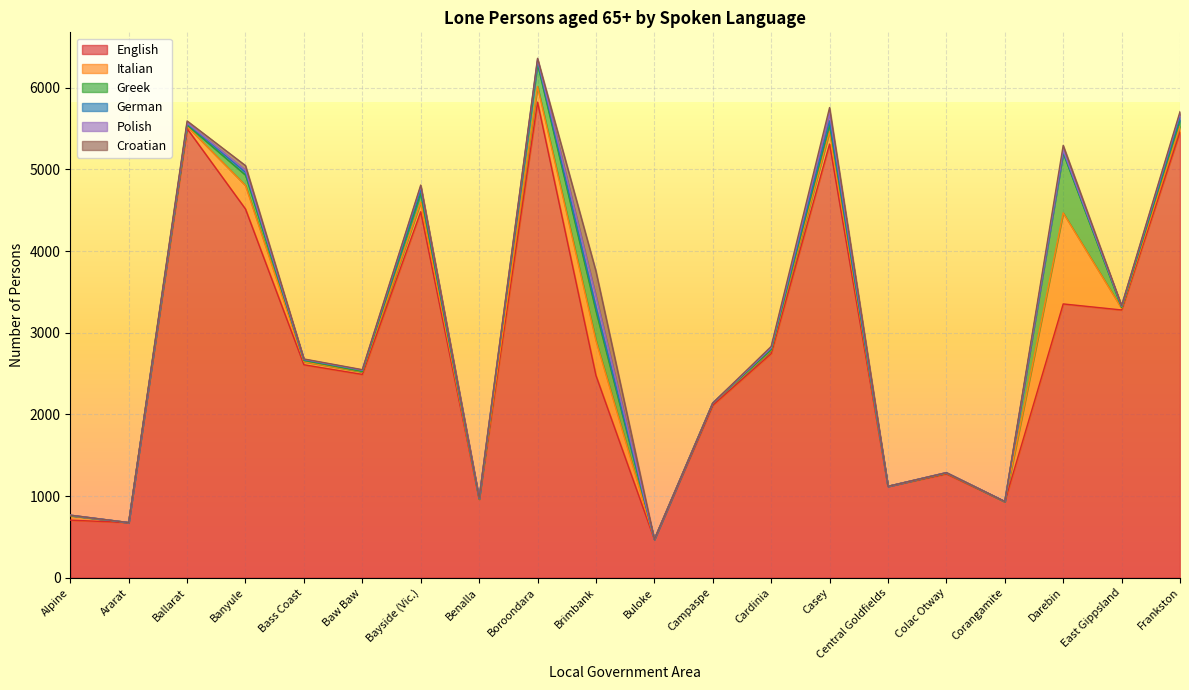

Reading left to right, extract all data points from this chart.

English: 705	675	5500	4515	2608	2490	4482	961	5824	2477	469	2111	2744	5311	1119	1271	931	3353	3279	5460
Italian: 54	0	29	288	37	31	119	3	191	426	0	23	37	154	0	9	0	1115	20	68
Greek: 3	0	16	128	15	4	109	0	276	364	0	5	8	81	0	3	0	733	10	76
German: 4	0	17	33	10	15	44	7	35	54	0	0	21	49	0	4	3	18	16	41
Polish: 0	0	7	26	5	3	39	5	21	125	0	0	7	92	0	0	0	17	3	37
Croatian: 0	0	25	57	4	5	16	0	14	308	0	0	15	71	0	0	0	59	4	26